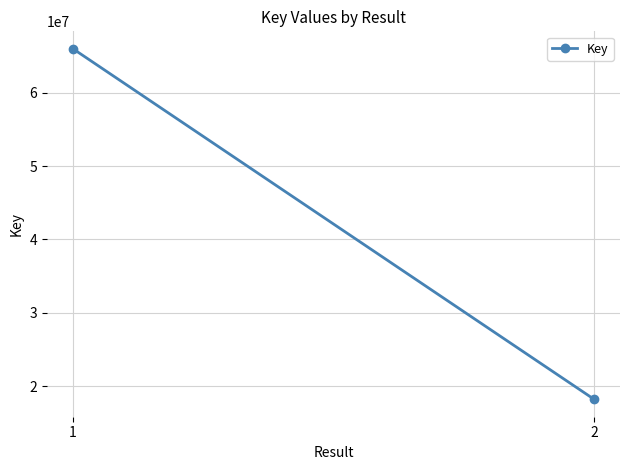

What is the change in value from 1 to 2?

-47766004